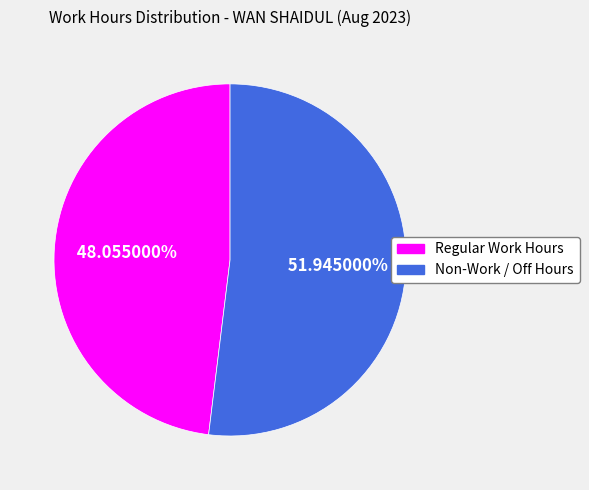

What is the smallest slice in the pie chart?

Regular Work Hours